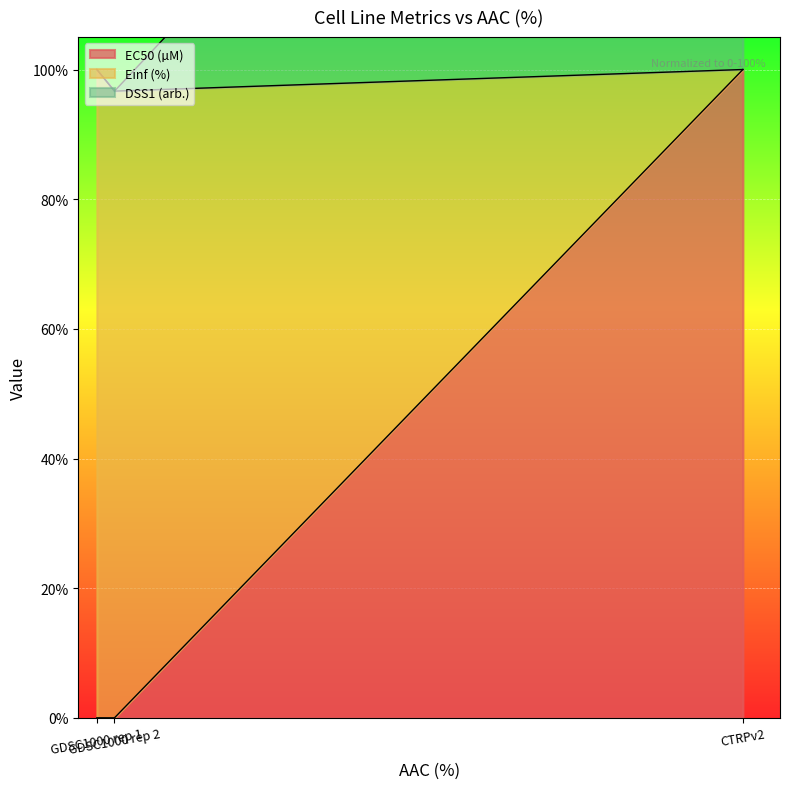

What position from the right is GDSC1000 rep 2?

2